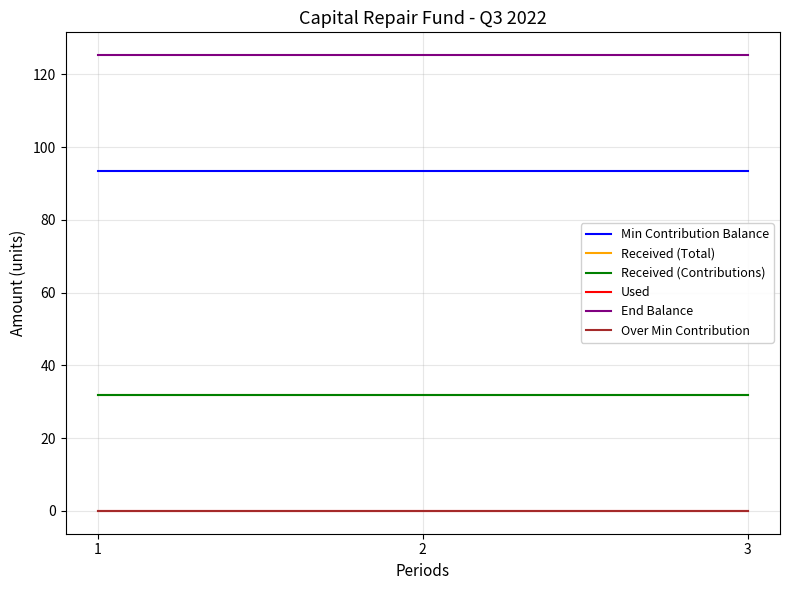

Which series has the widest spread of values?

Min Contribution Balance